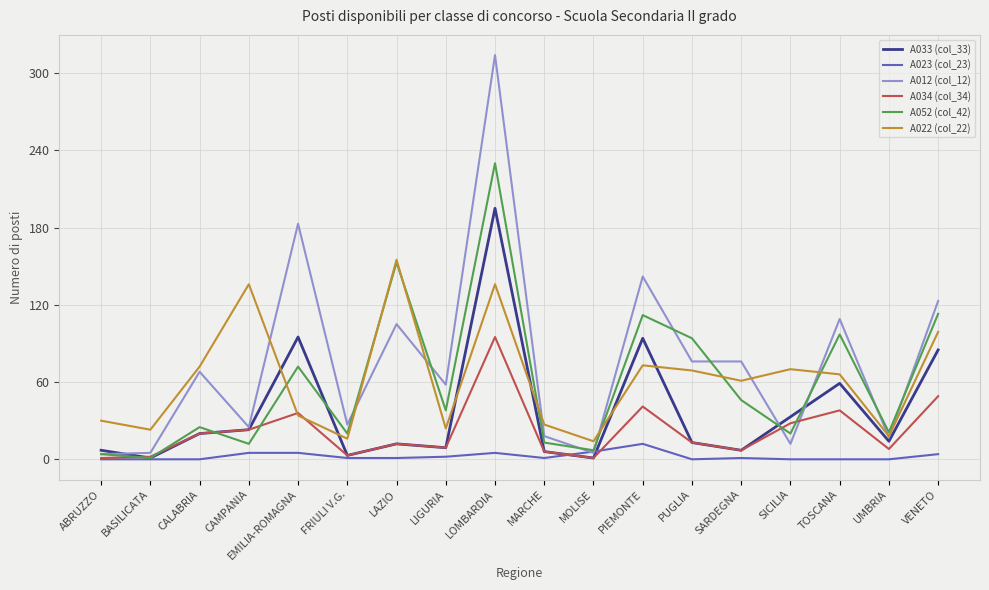

The A012 (col_12) series shows 98 at LIGURIA. True or false?

False